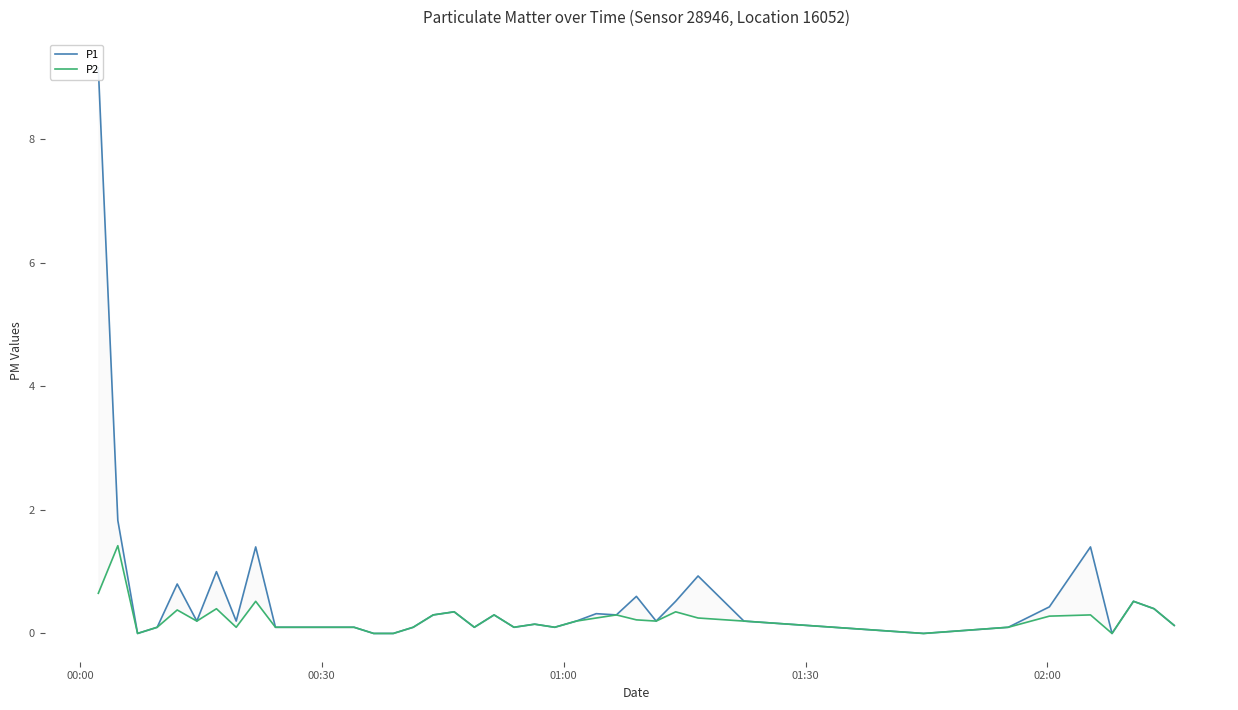

In P1, how many points are higher than both neighbors (excluding endpoints)?

11